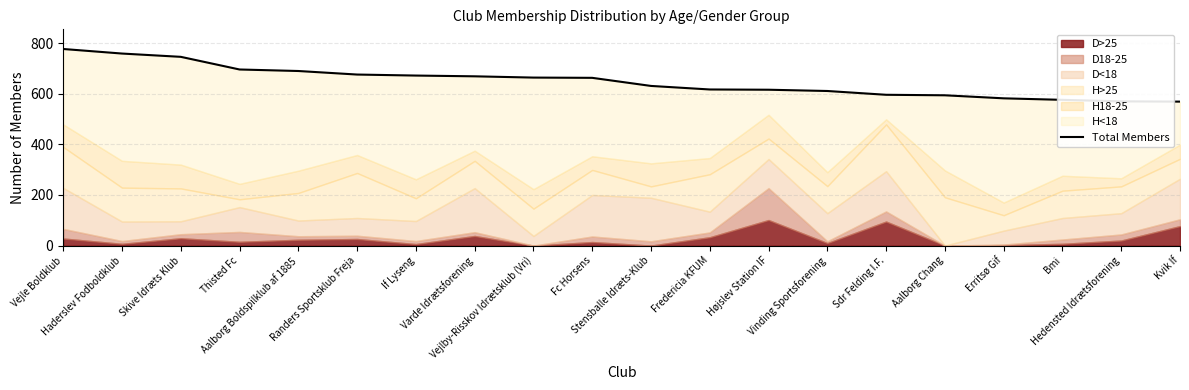

Which label corresponds to the smallest value in the chart?

Kvik If